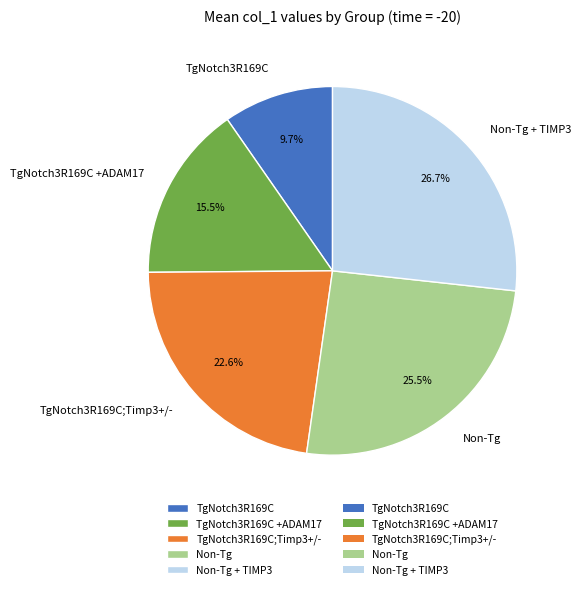

Which has a higher value, TgNotch3R169C or Non-Tg?

Non-Tg